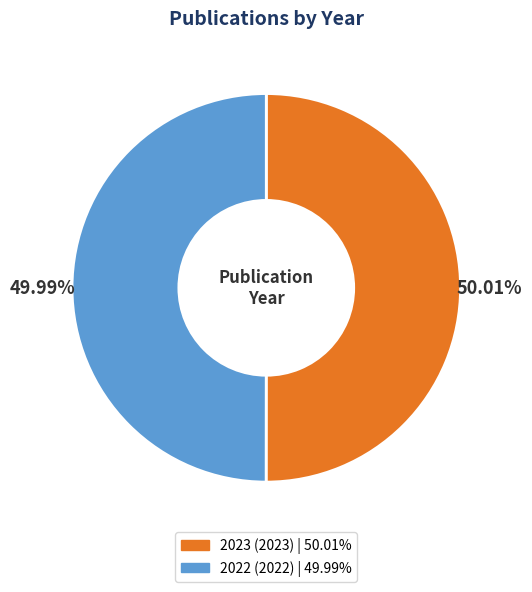

What percentage is the 2022 slice, to the nearest percent?

50%